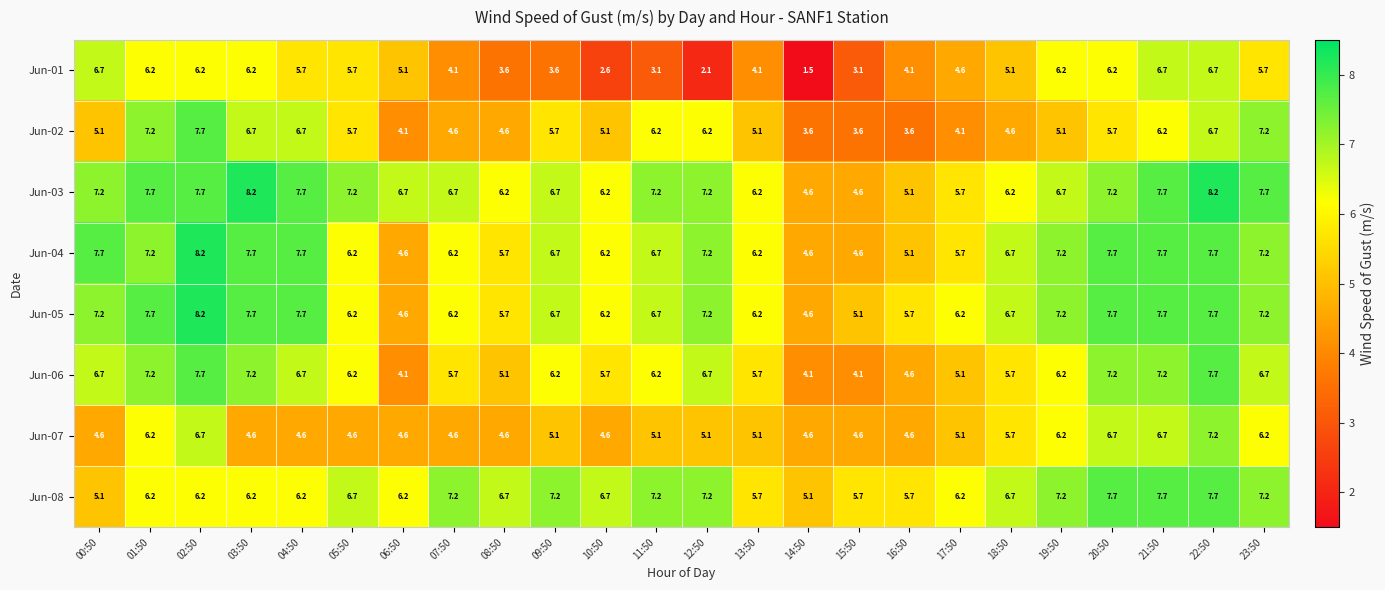

Which label corresponds to the smallest value in the chart?

14:50